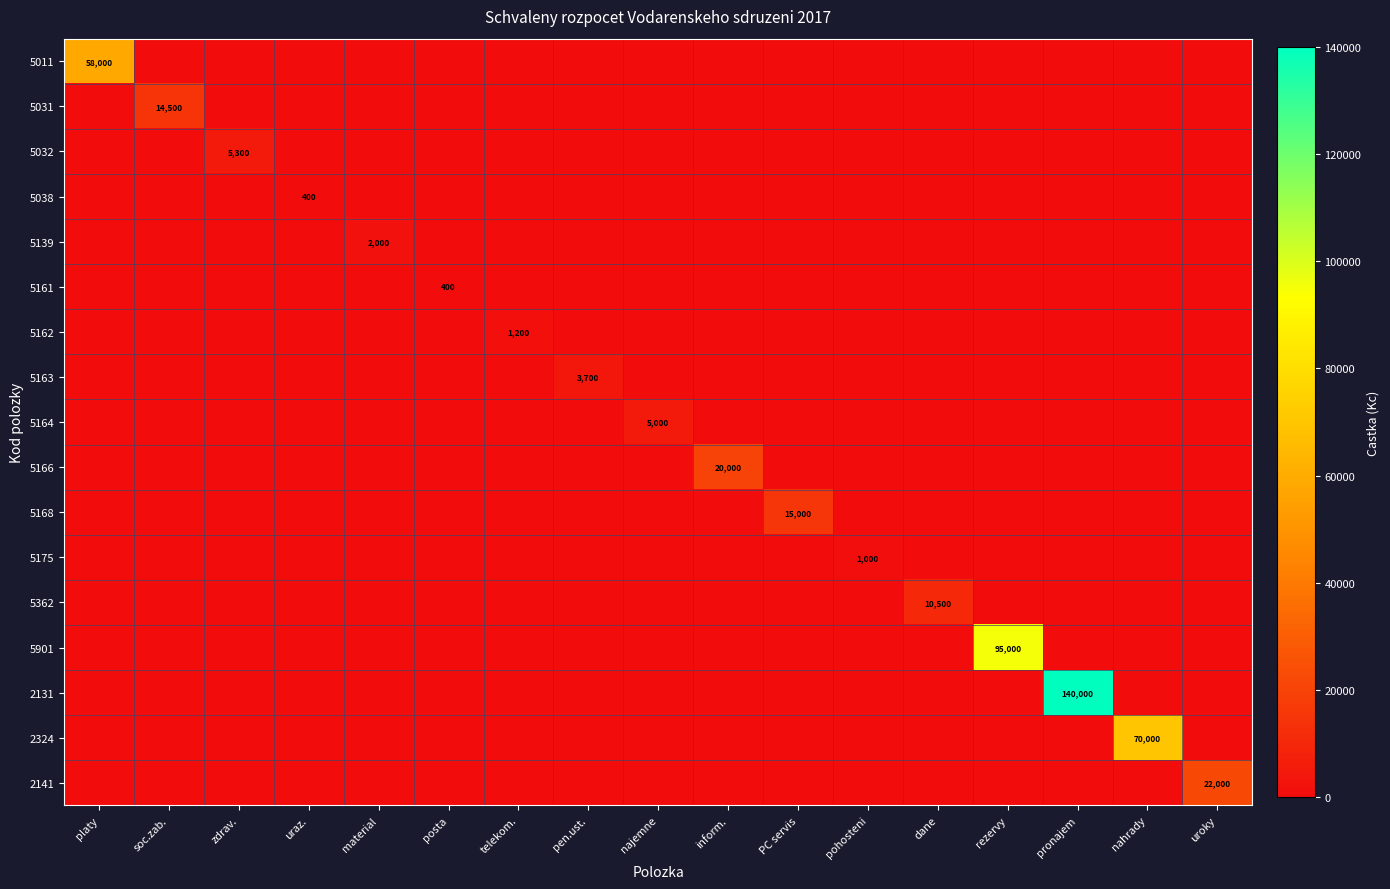

List the labels in order of 5166 value, largest first.

inform., platy, soc.zab., zdrav., uraz., material, posta, telekom., pen.ust., najemne, PC servis, pohosteni, dane, rezervy, pronajem, nahrady, uroky